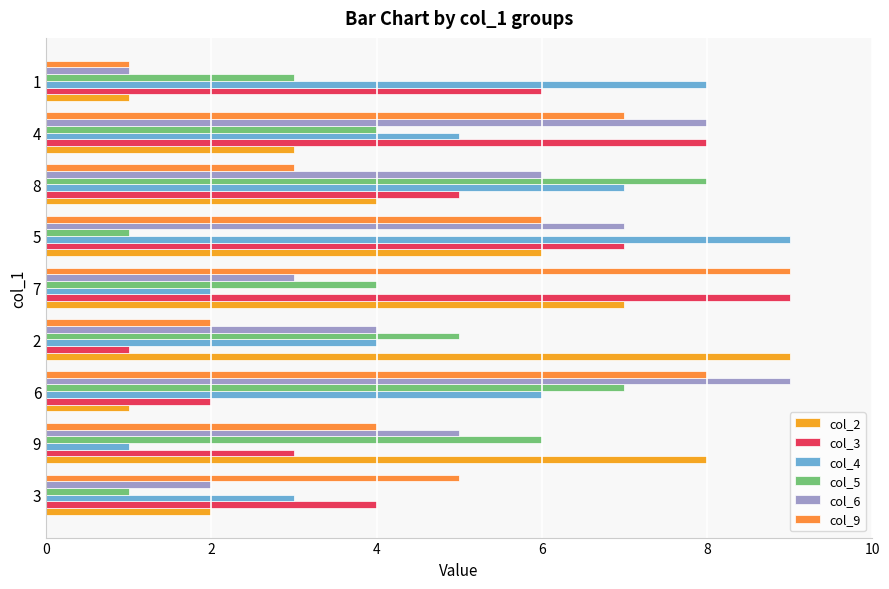

How many distinct data groups are displayed?

6